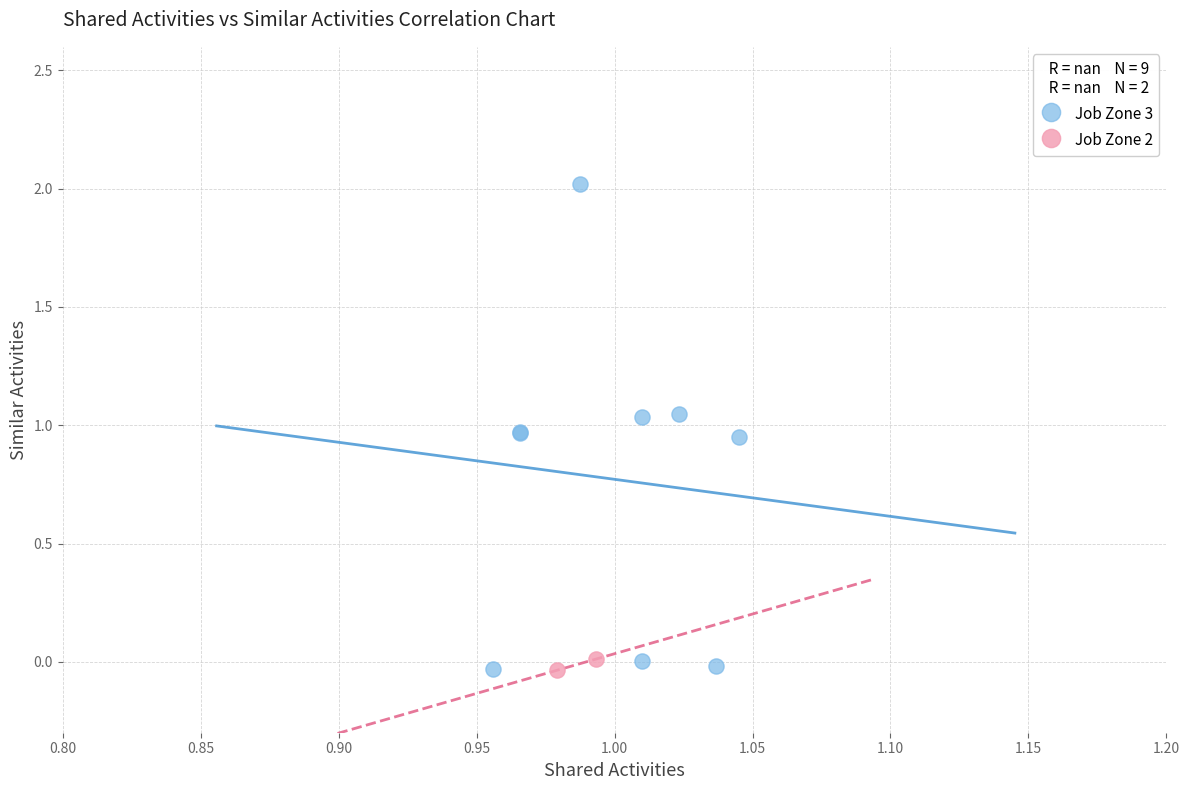

Which series has the widest spread of Y values?

Job Zone 3